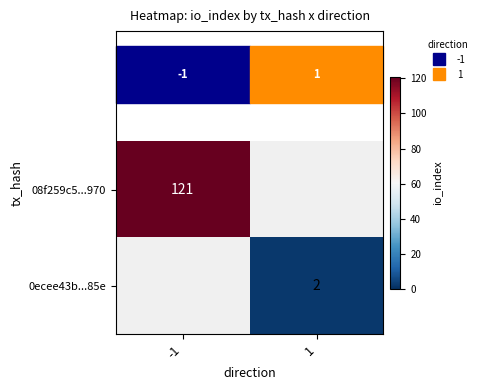

Between -1 and 1, which is larger?

1